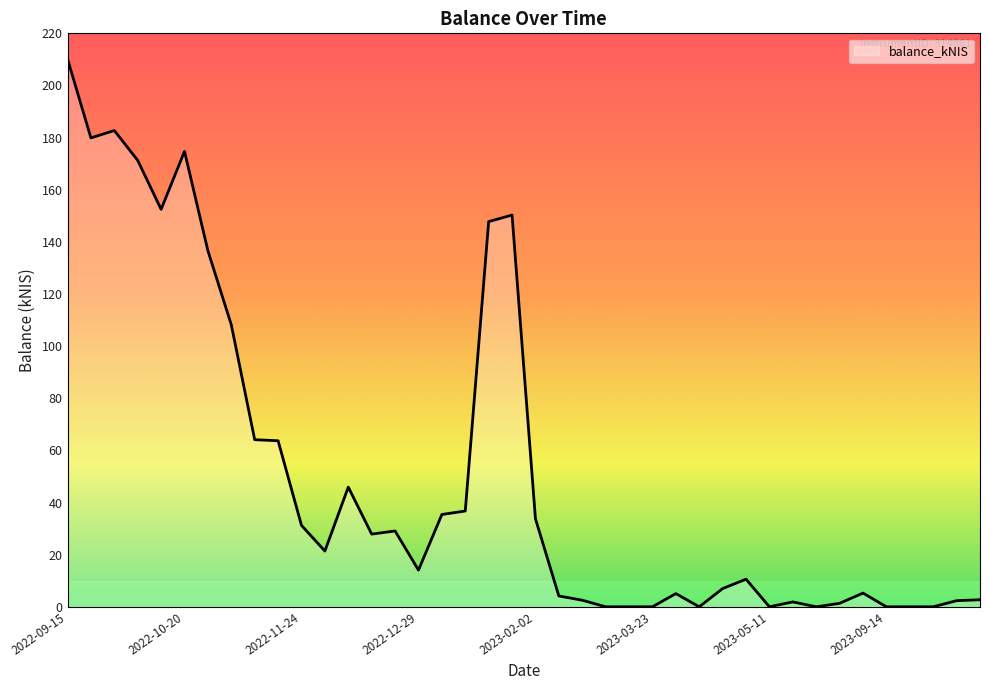

What is the greatest value displayed?

210.2